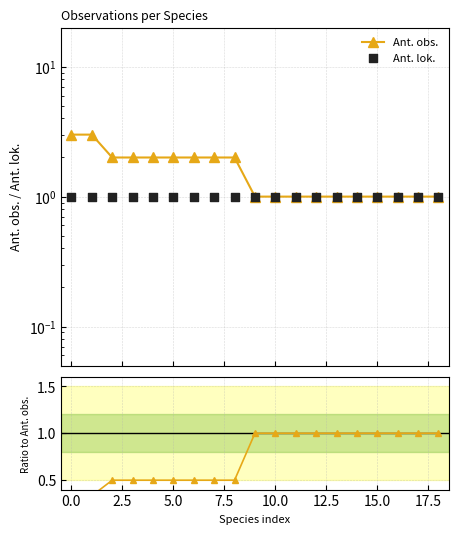

Is the value of Ant. obs. at 0.0 greater than the value of Ratio Ant. lok./Ant. obs. at 12?

Yes